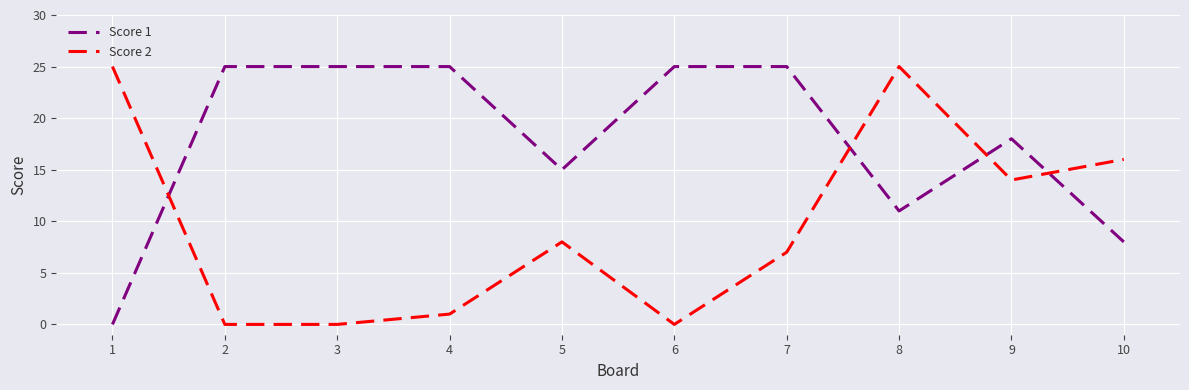

Where do Score 1 and Score 2 first cross each other?

1 and 2